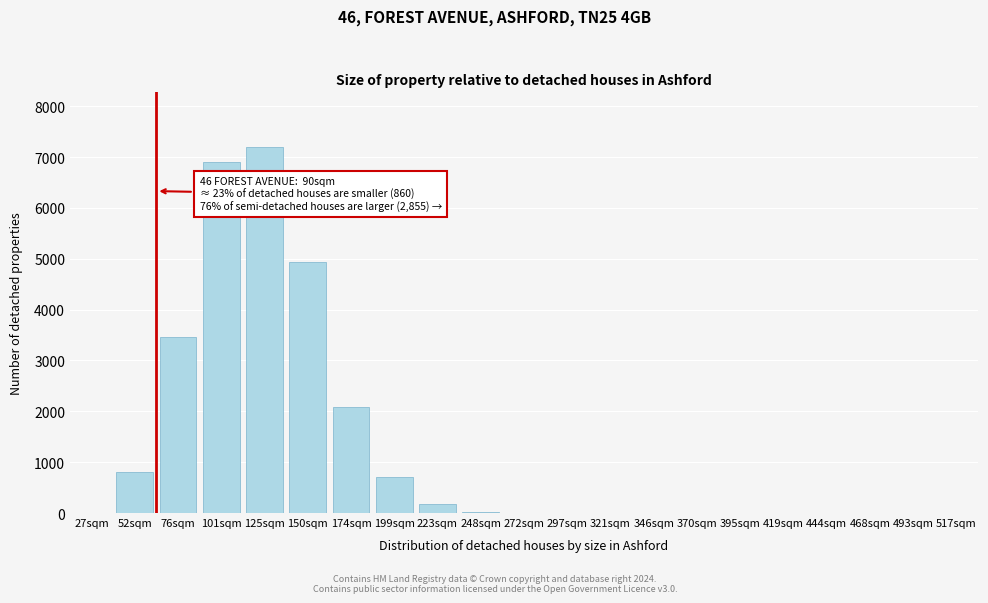

Which label corresponds to the largest value in the chart?

125sqm